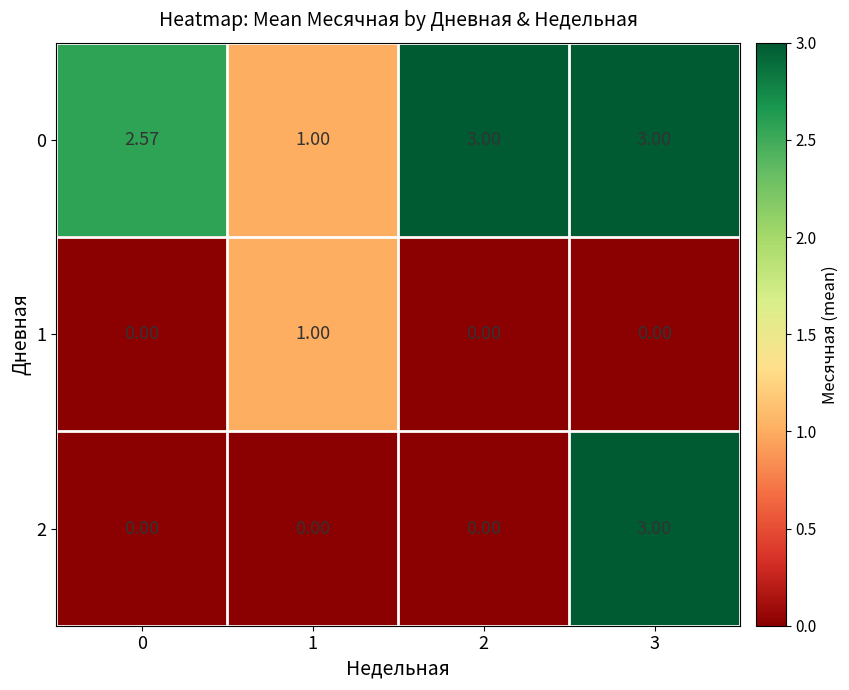

Reading right to left, list all the values displayed in this chart.

0: 3=3.0	2=3.0	1=1.0	0=2.6
1: 3=0.0	2=0.0	1=1.0	0=0.0
2: 3=3.0	2=0.0	1=0.0	0=0.0